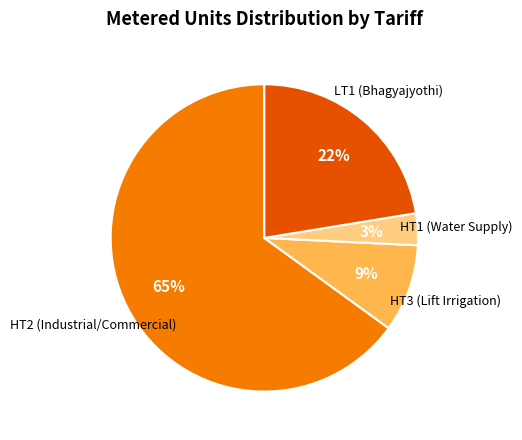

Does any single category account for the majority?

Yes